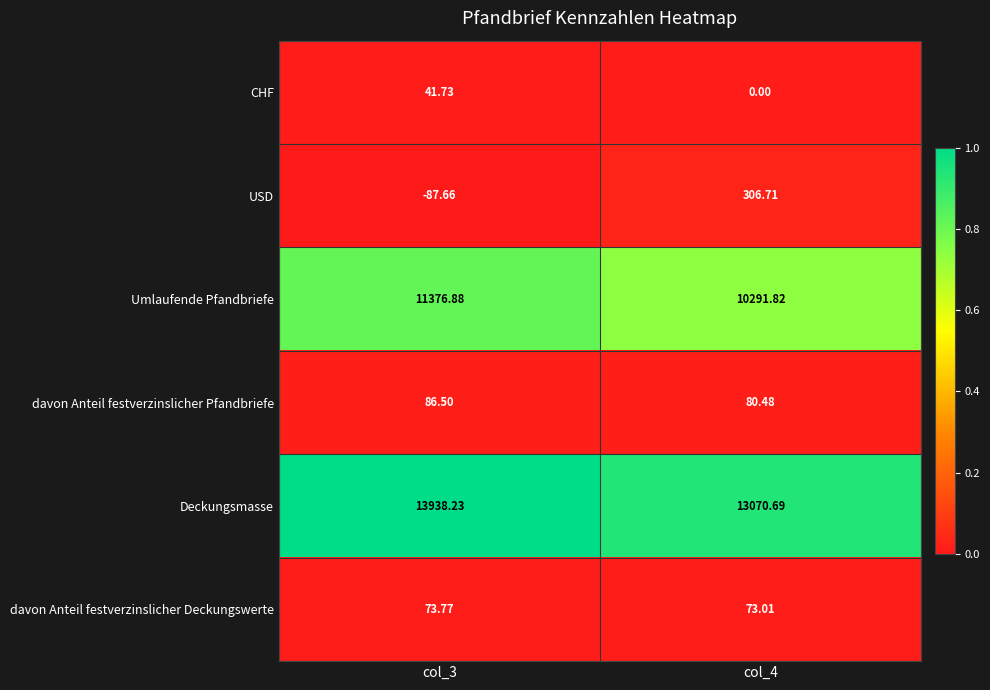

Which series has the largest total across all categories?

Deckungsmasse